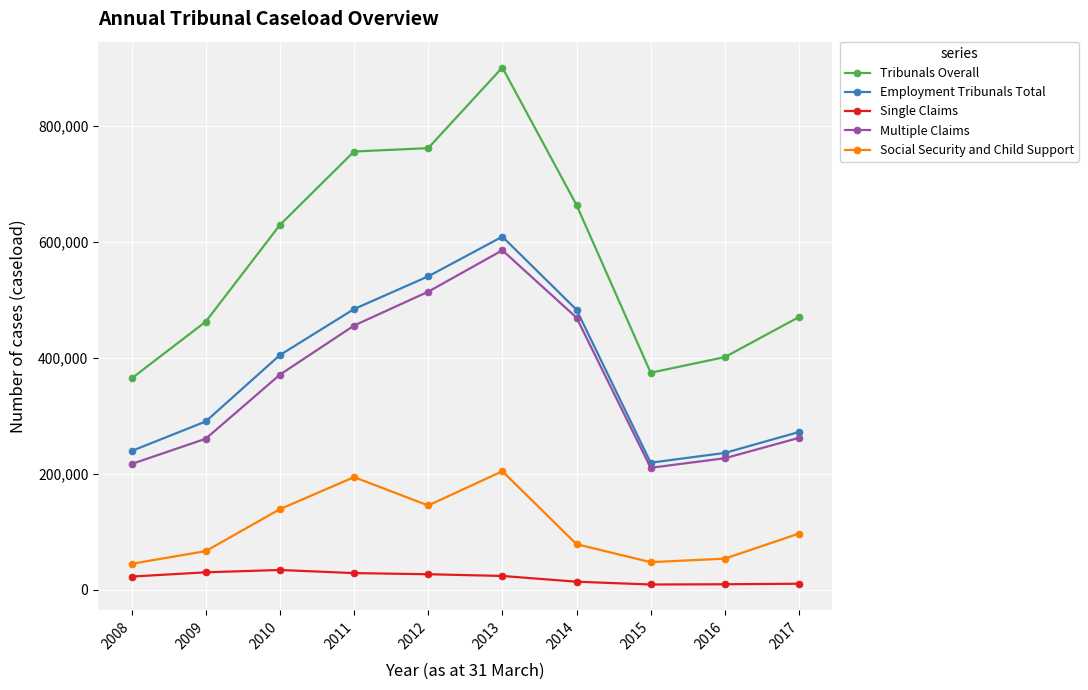

True or false: Single Claims and Social Security and Child Support intersect in this chart.

False